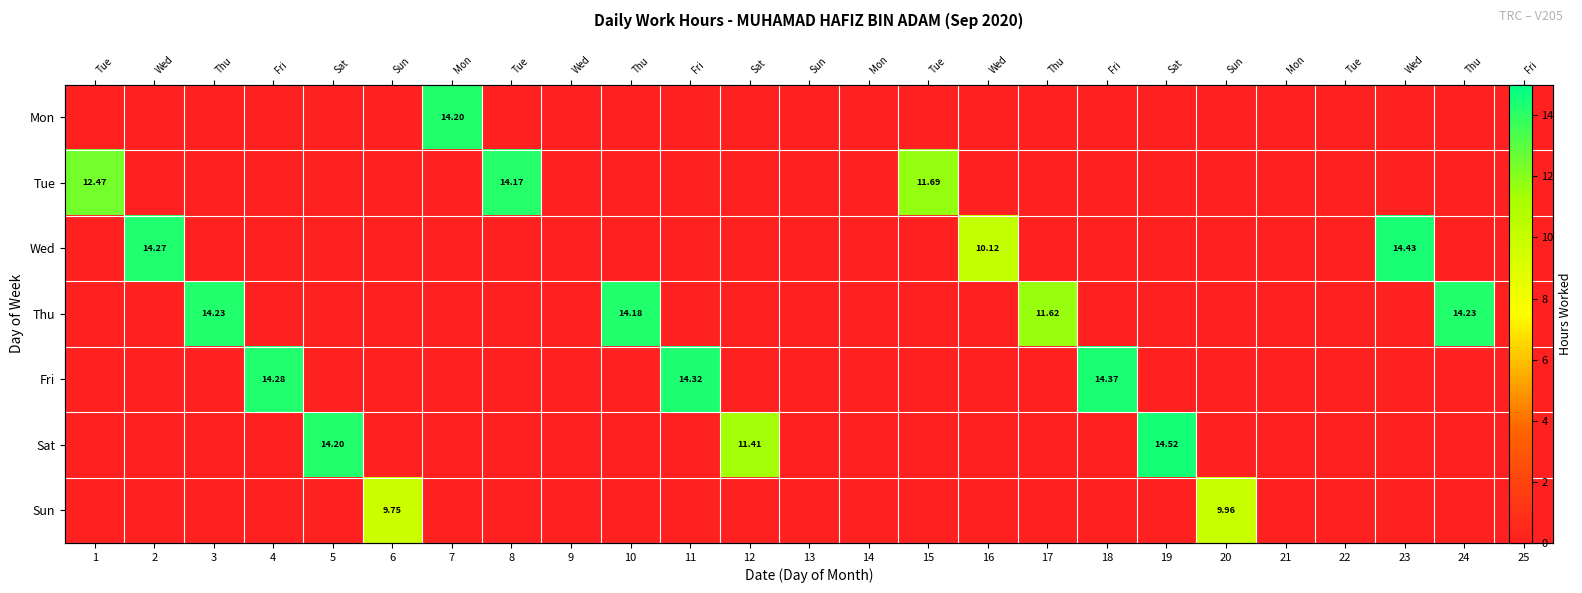

At which category does the chart reach its peak across all series?

19